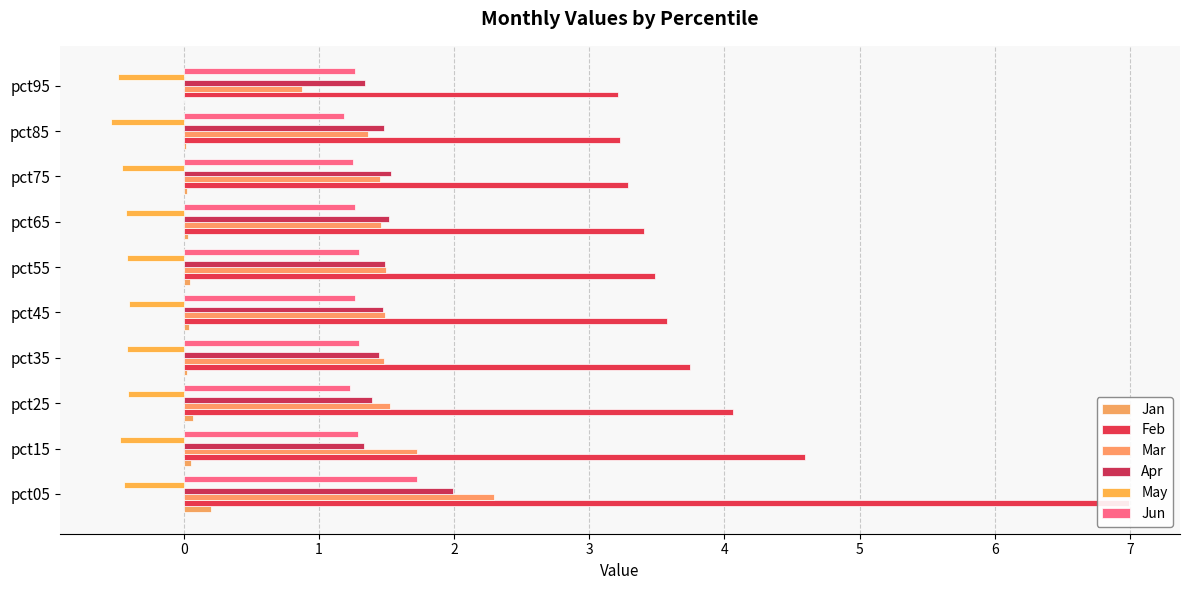

What is the difference between the second highest and minimum values in the Feb series?

1.4